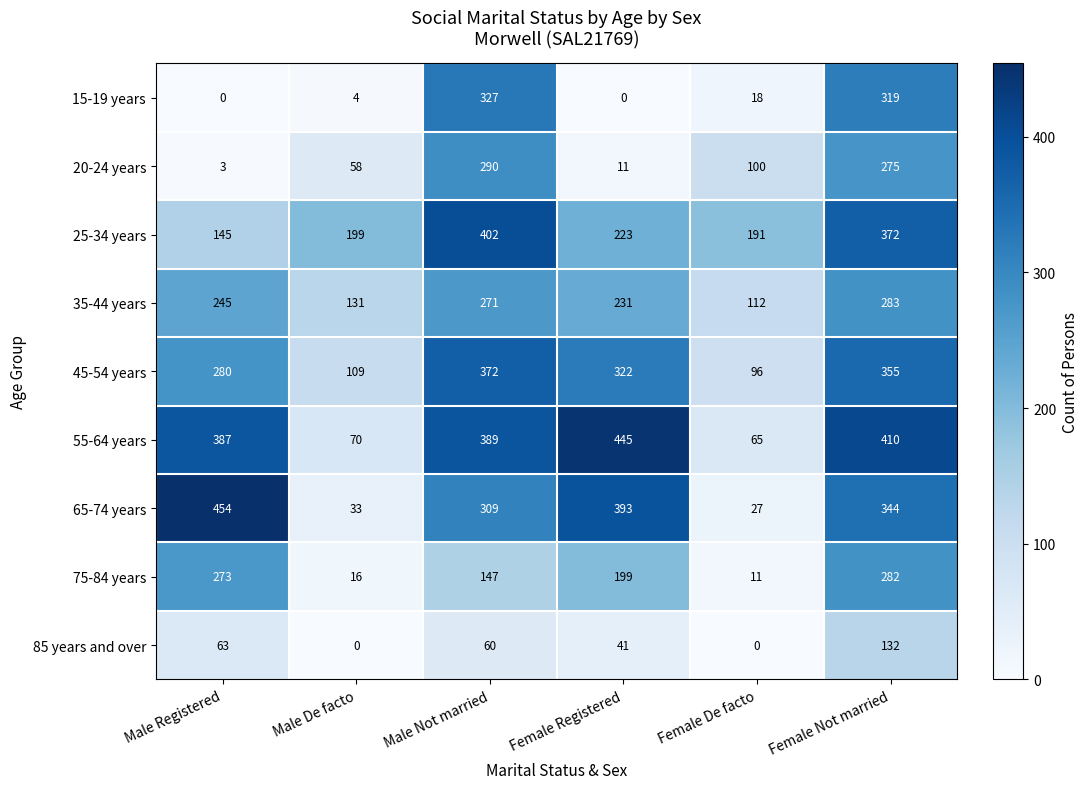

The value of 75-84 years at Female Registered is 199. True or false?

True